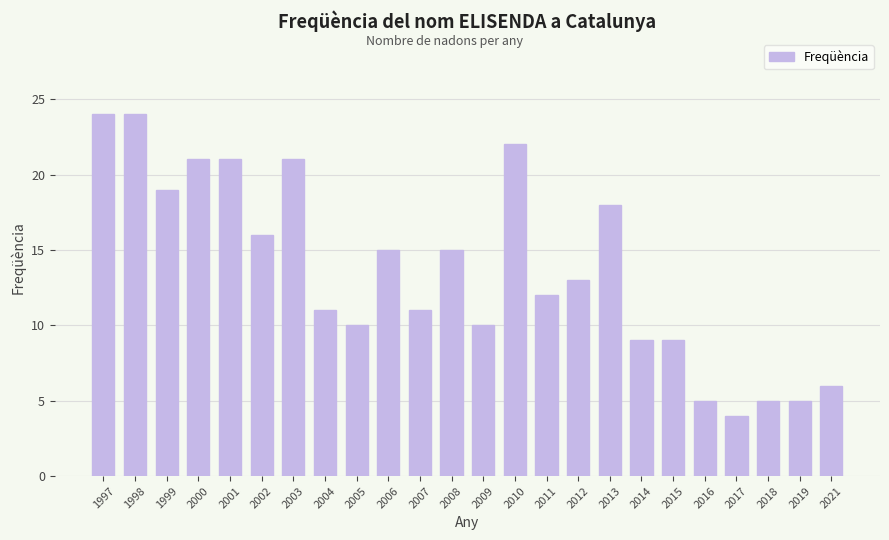

What is the change in value from 2007 to 2016?

-6